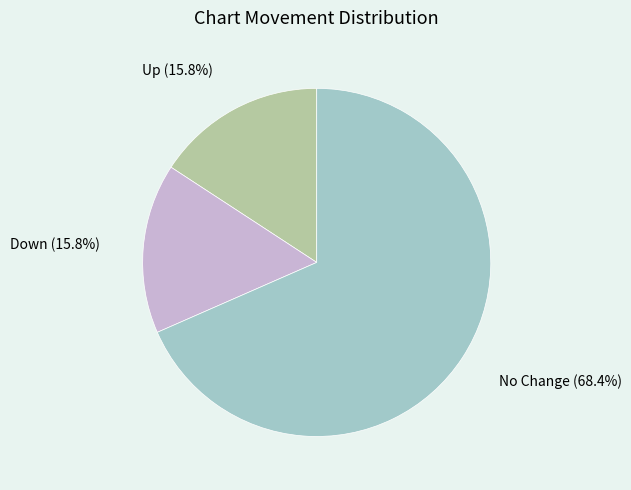

Which has a higher value, Up or No Change?

No Change